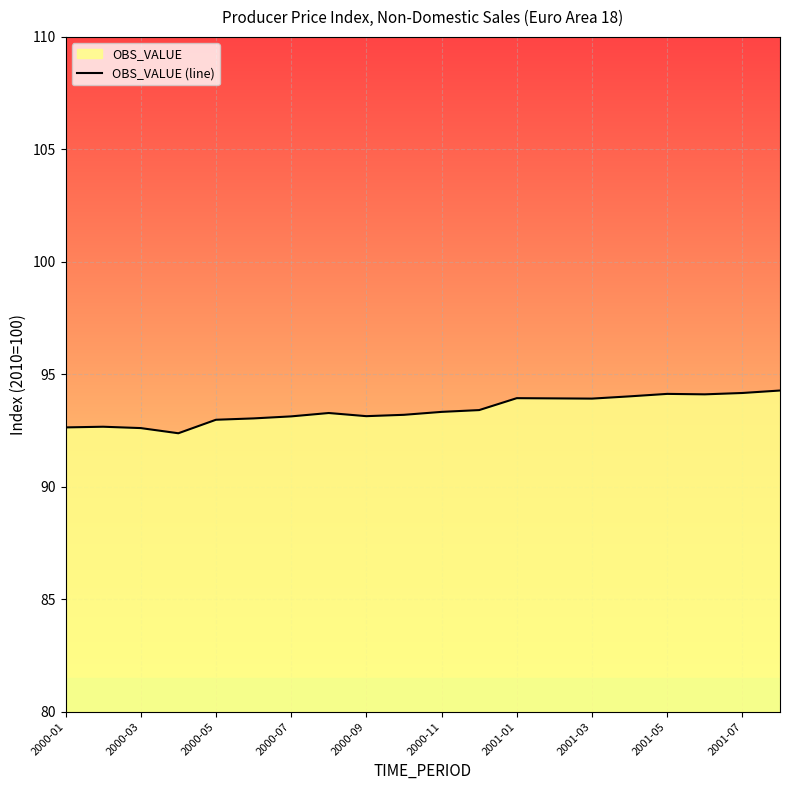

What is the difference between the second highest and second lowest values?

1.6